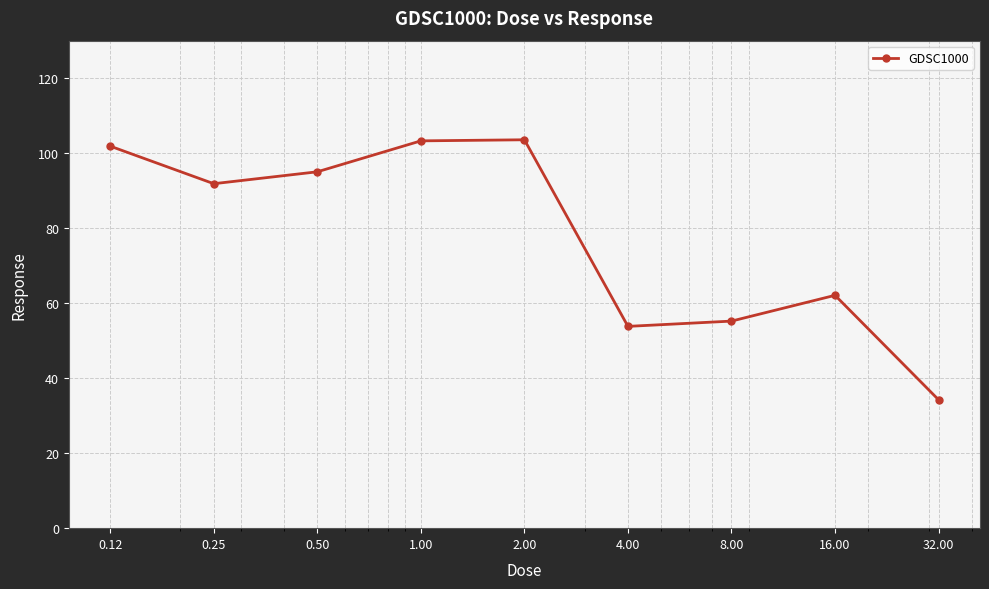

What is the greatest value displayed?

103.6